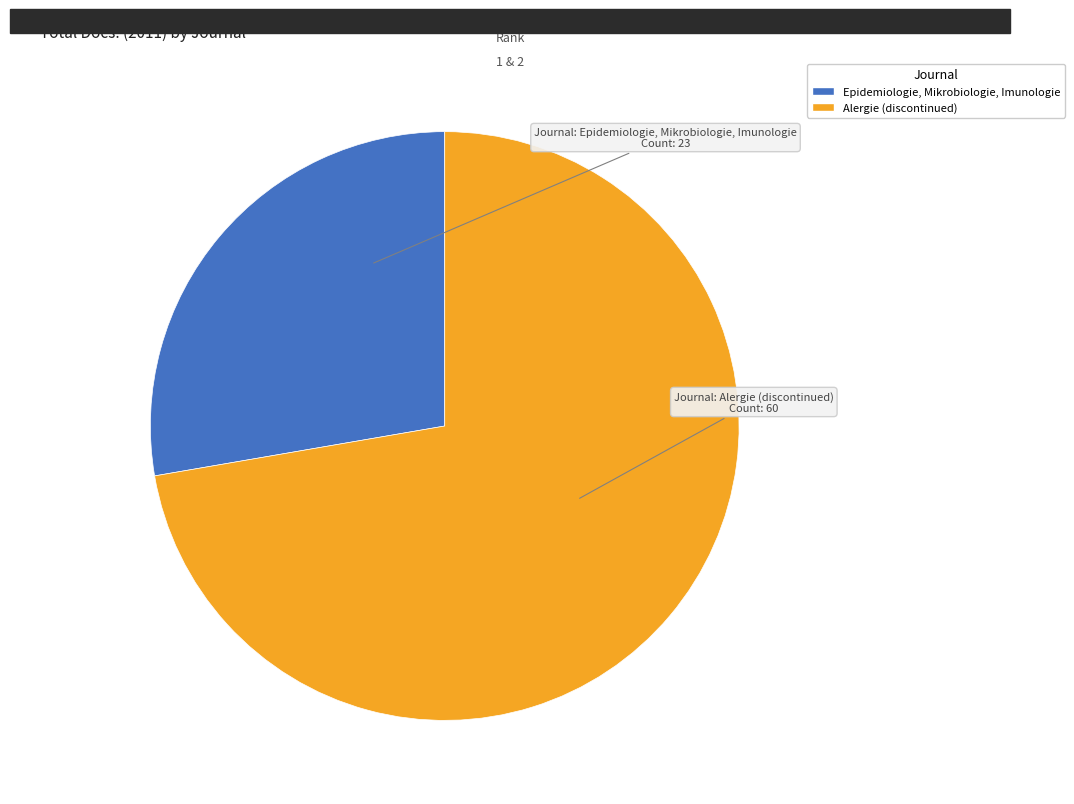

How many slices are in this pie chart?

2